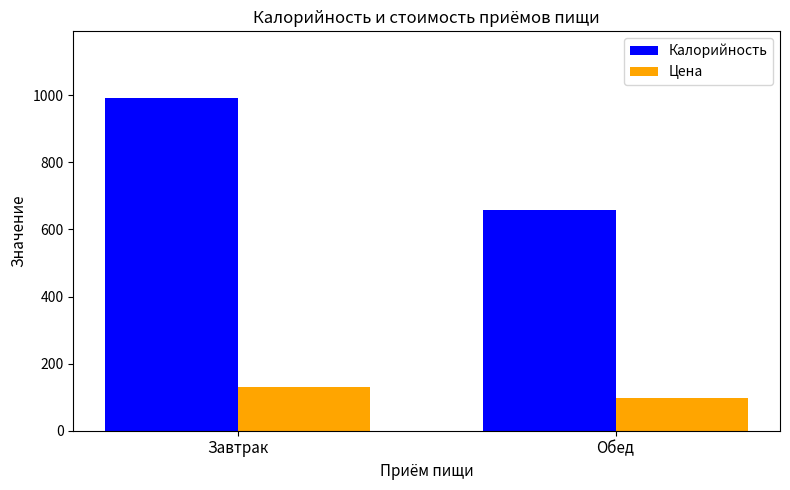

What is the sum of all Калорийность values?

1649.5